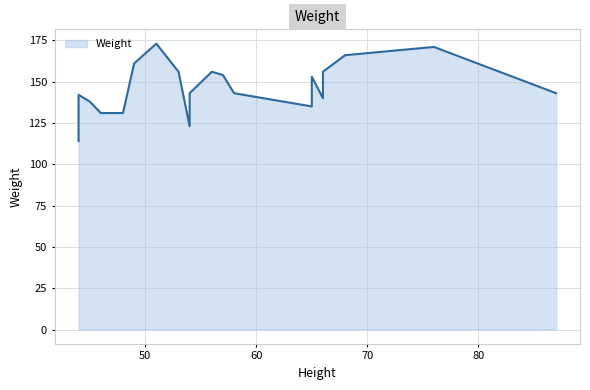

Read the value at 44.

114